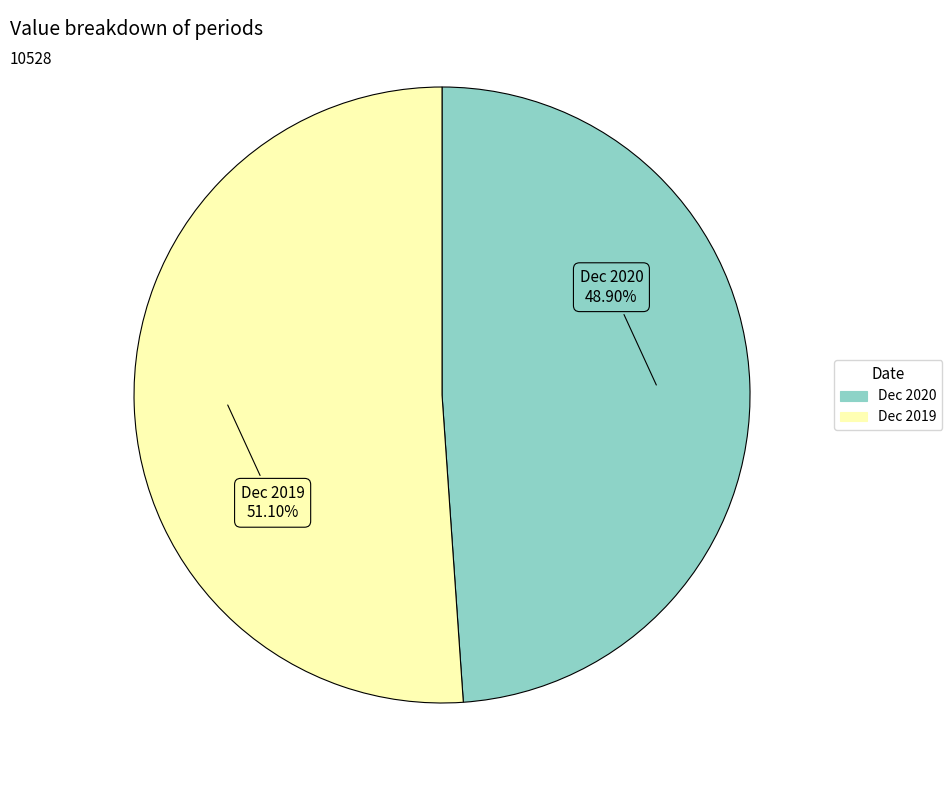

Is the sum of Dec 2019 and Dec 2020 greater than half?

Yes